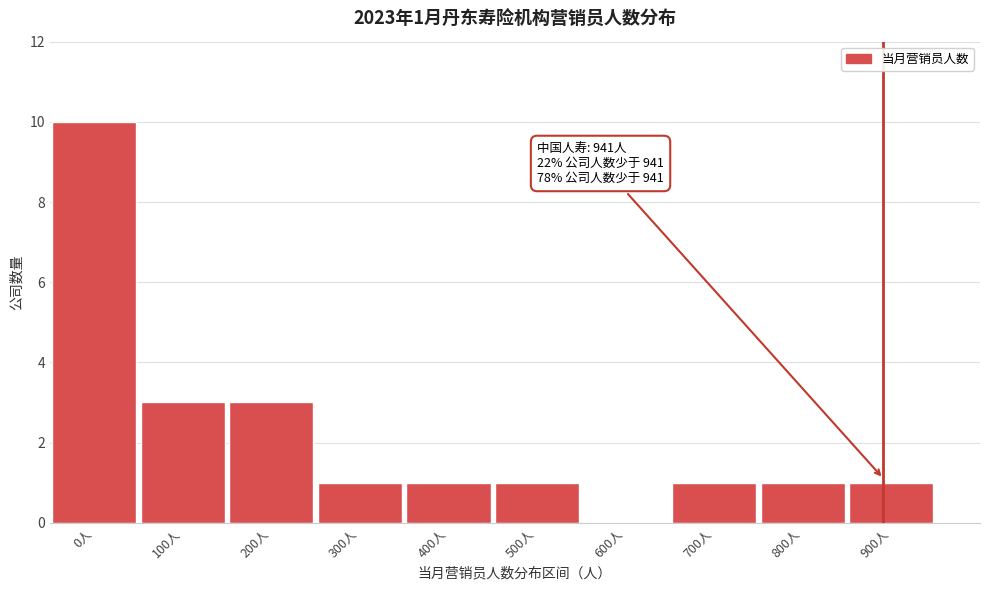

Reading left to right, extract all data points from this chart.

0人=10	100人=3	200人=3	300人=1	400人=1	500人=1	600人=0	700人=1	800人=1	900人=1